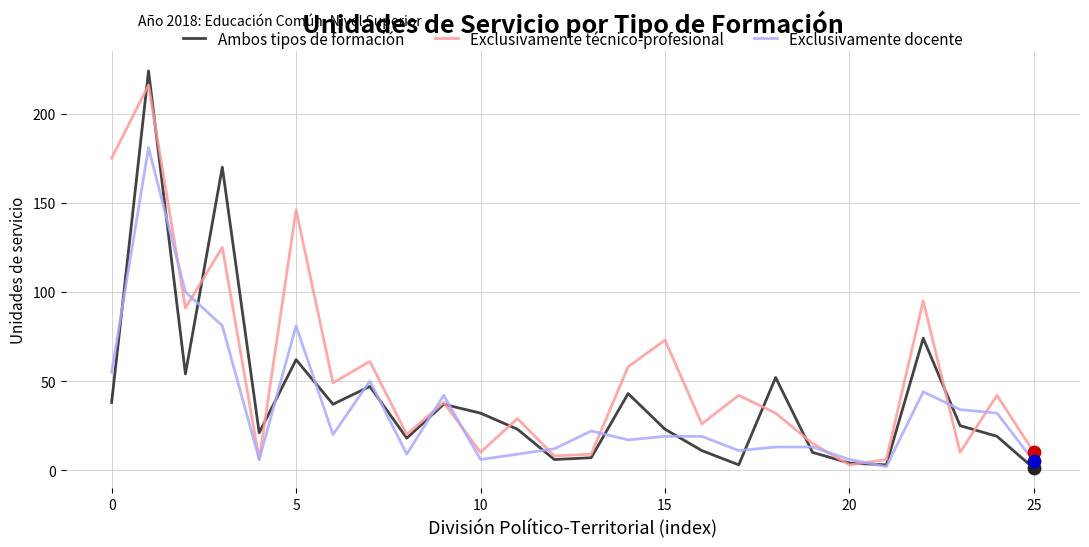

Which series has the largest total across all categories?

Exclusivamente técnico-profesional